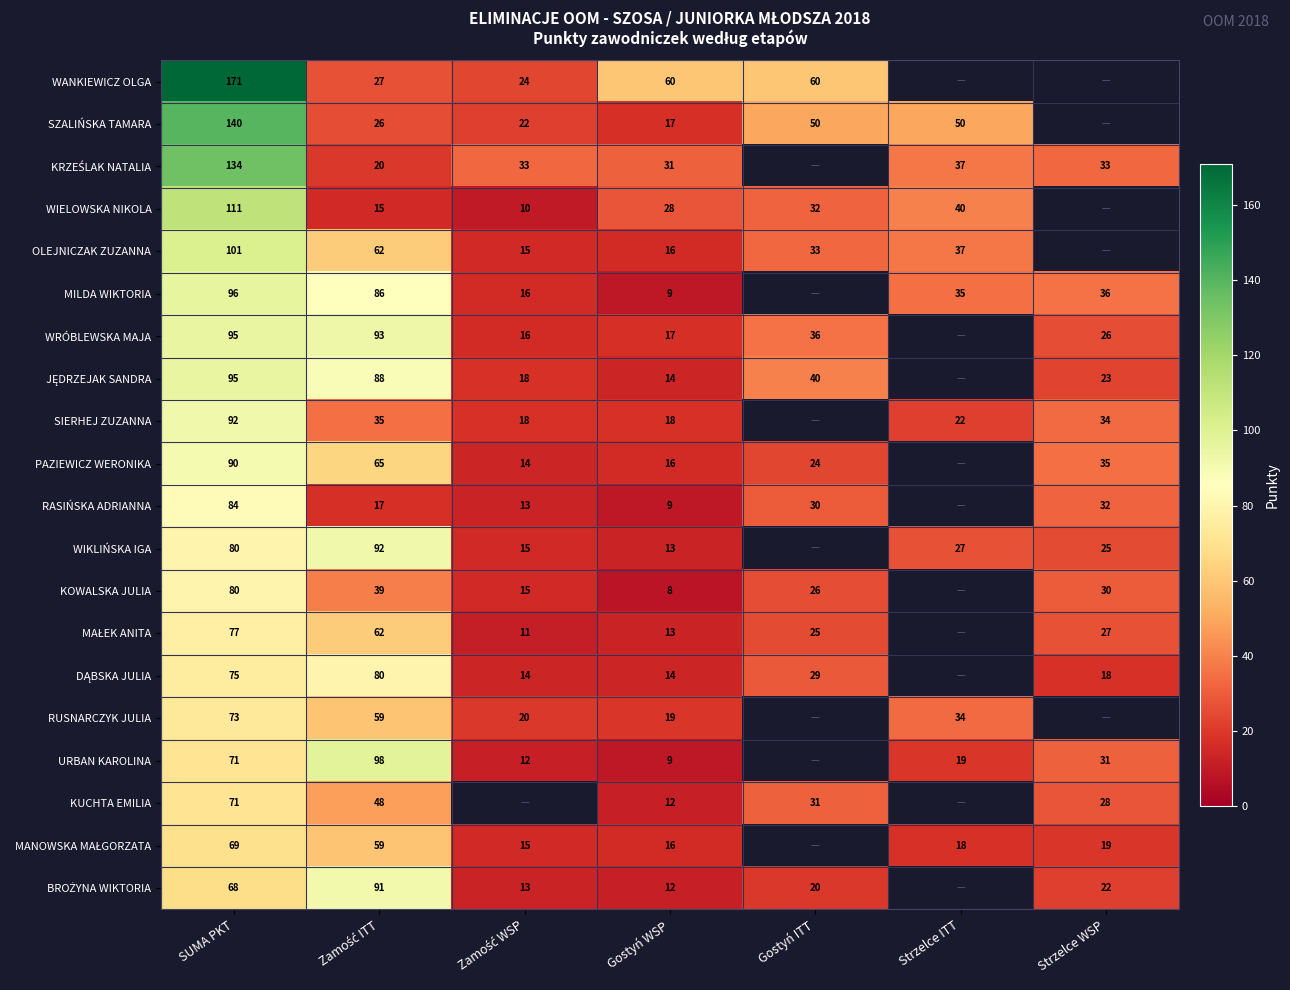

What is the total value across all series at Gostyń WSP?

351